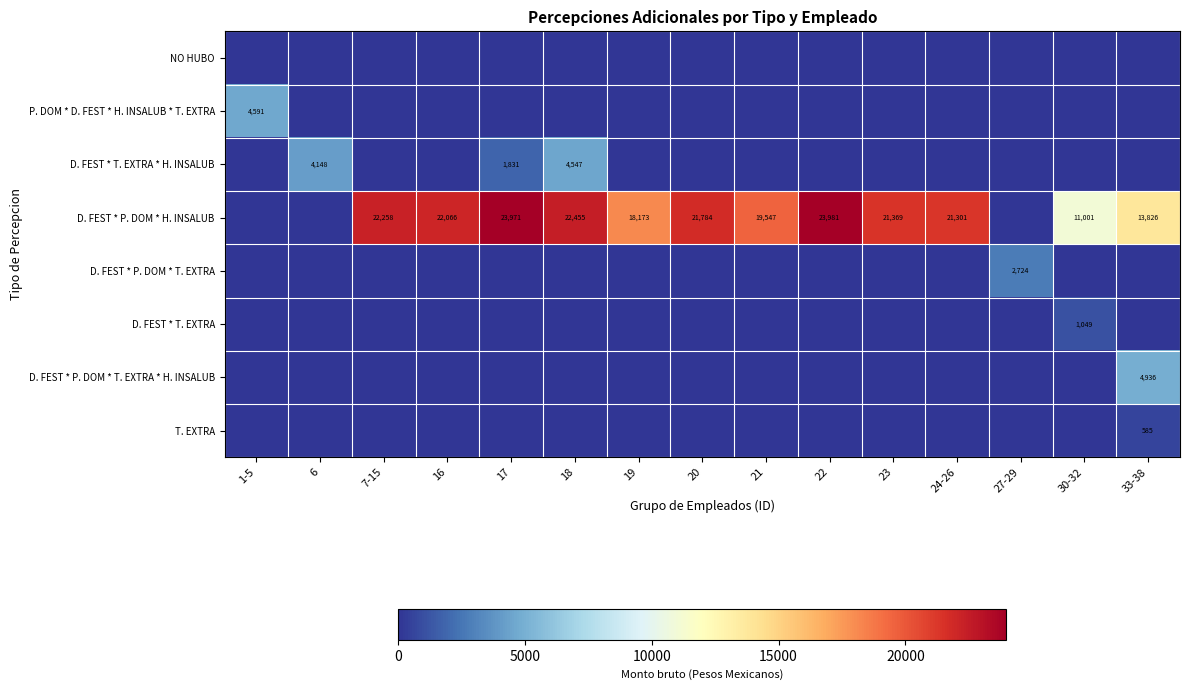

What is the total value across all series at 18?

27001.7